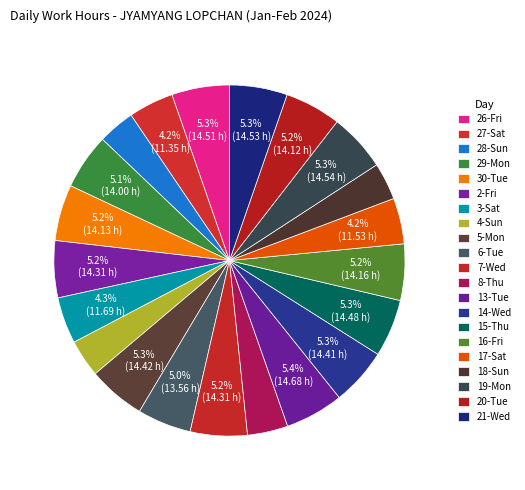

True or false: 27-Sat accounts for 1% of the total.

False